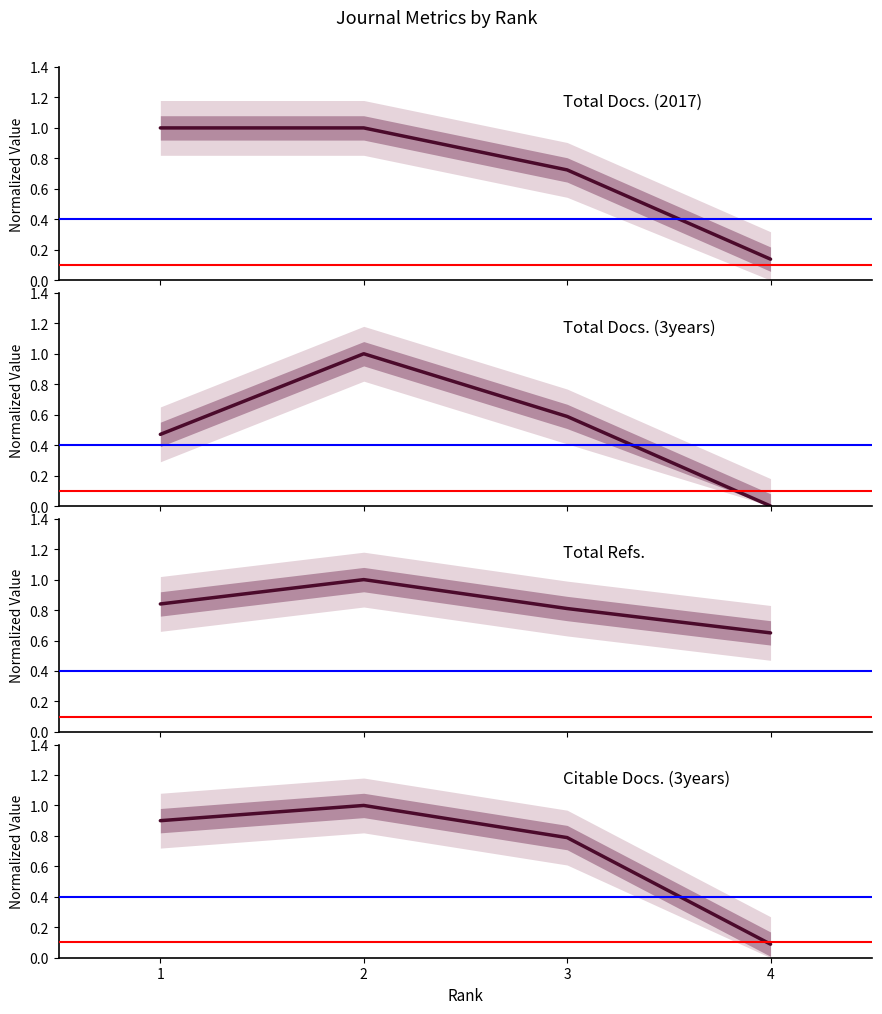

True or false: Citable Docs. (3years) has a value of 0.5 at 1.

False